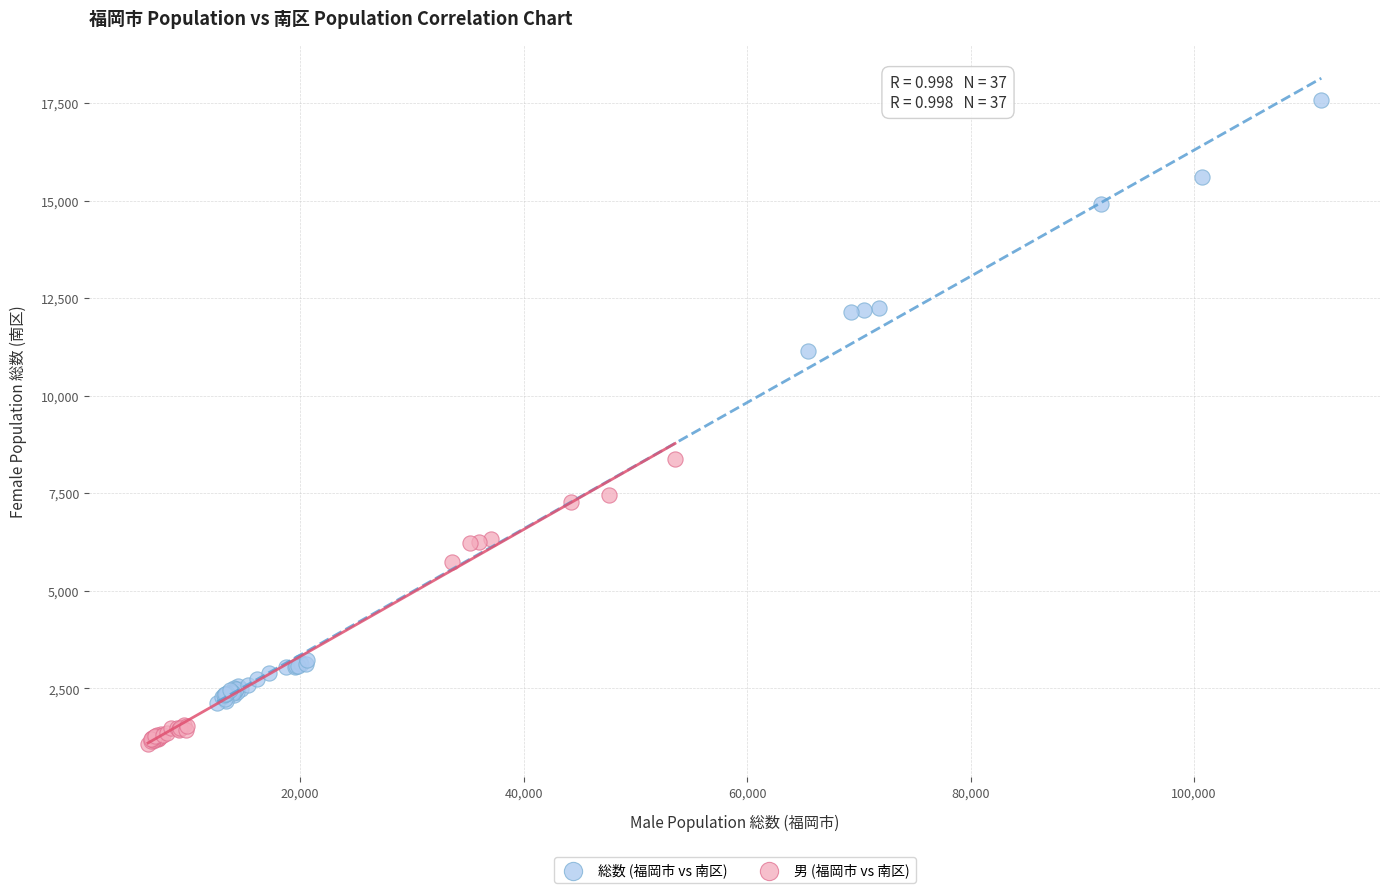

Which series contains the highest Y value?

総数 (福岡市 vs 南区)